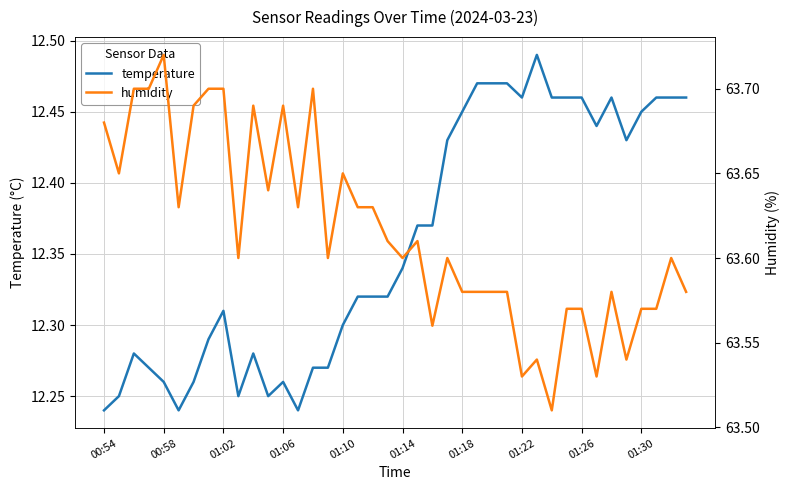

What is the minimum value for humidity?

63.5